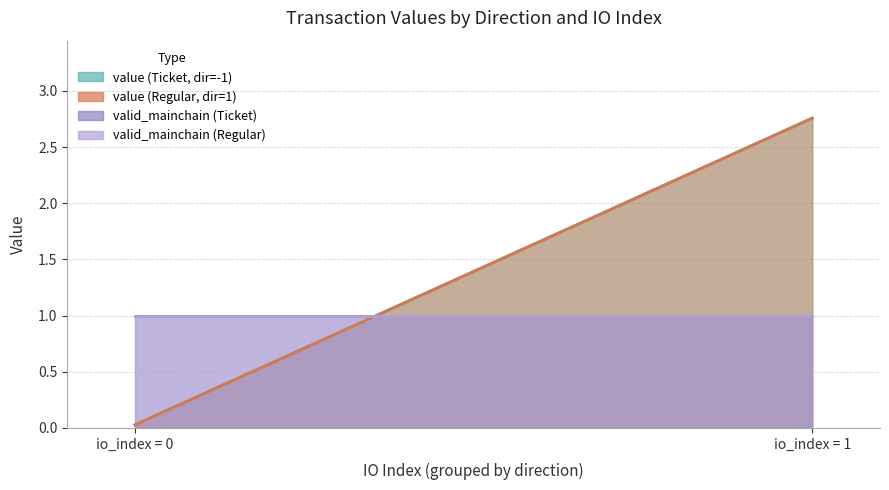

Reading right to left, transcribe all the data shown in this chart.

io_index: Regular/1/1=1.0	Regular/1/0=0.0	Ticket/-1/1=1.0	Ticket/-1/0=0.0
value: Regular/1/1=2.8	Regular/1/0=0.0	Ticket/-1/1=2.8	Ticket/-1/0=0.0
valid_mainchain: Regular/1/1=1.0	Regular/1/0=1.0	Ticket/-1/1=1.0	Ticket/-1/0=1.0